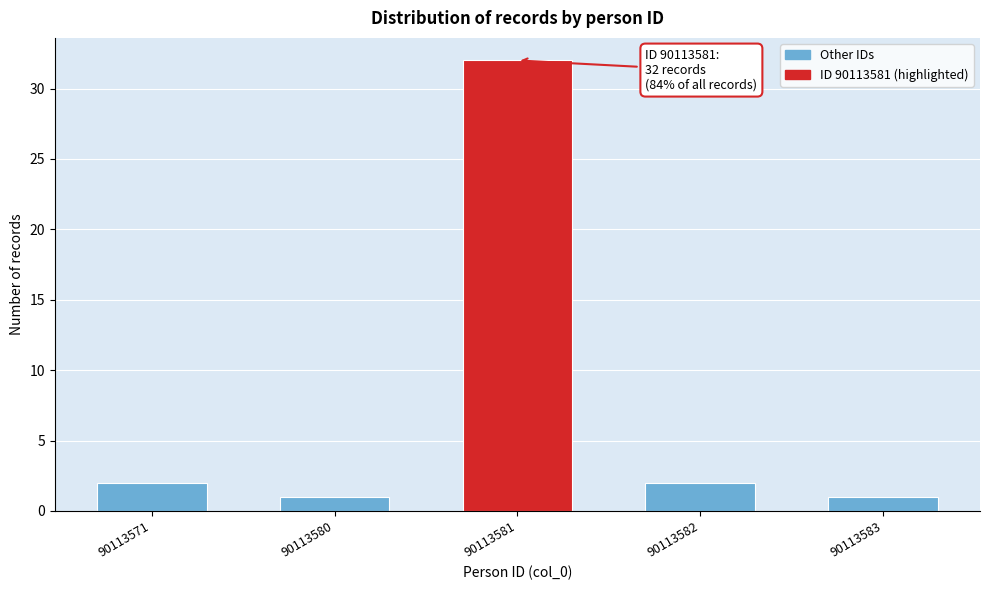

Reading left to right, what are all the values shown in this chart?

90113571=2	90113580=1	90113581=32	90113582=2	90113583=1